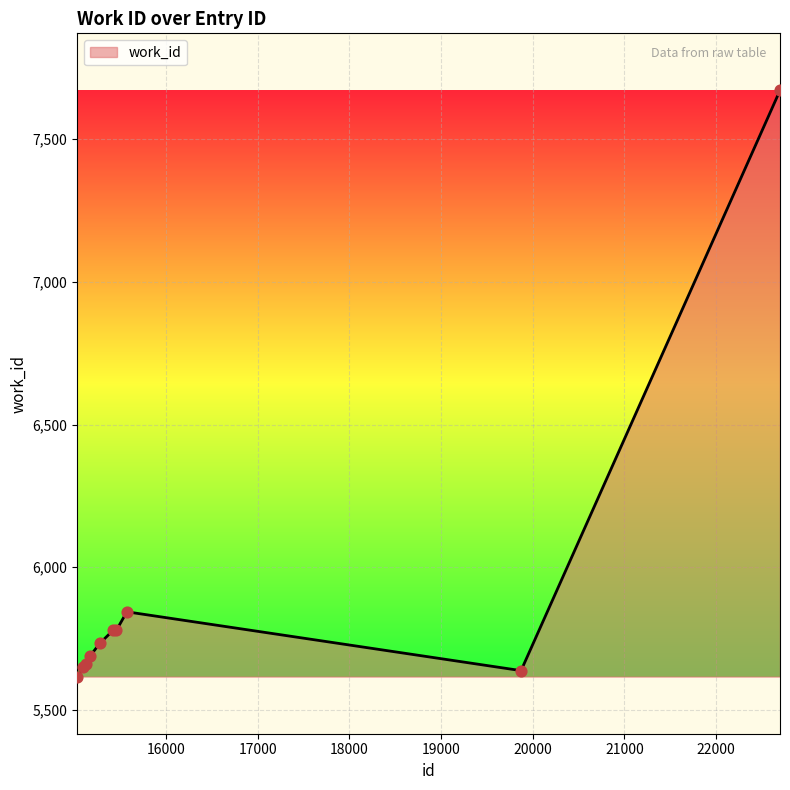

What is the smallest value displayed?

5617